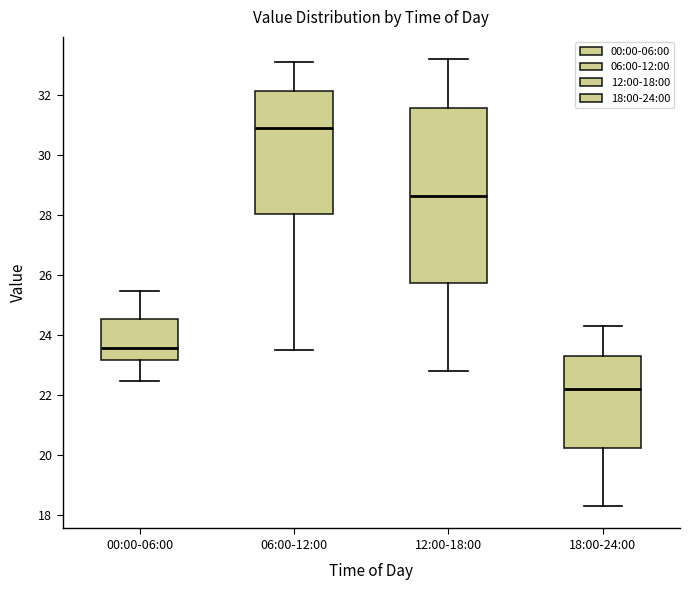

Which box's median line is the highest?

06:00-12:00